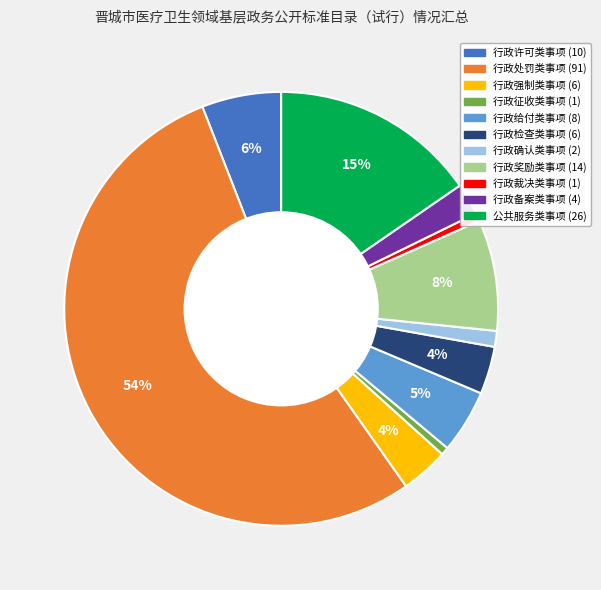

Is it true that 行政征收类事项 is 1% of the pie?

True